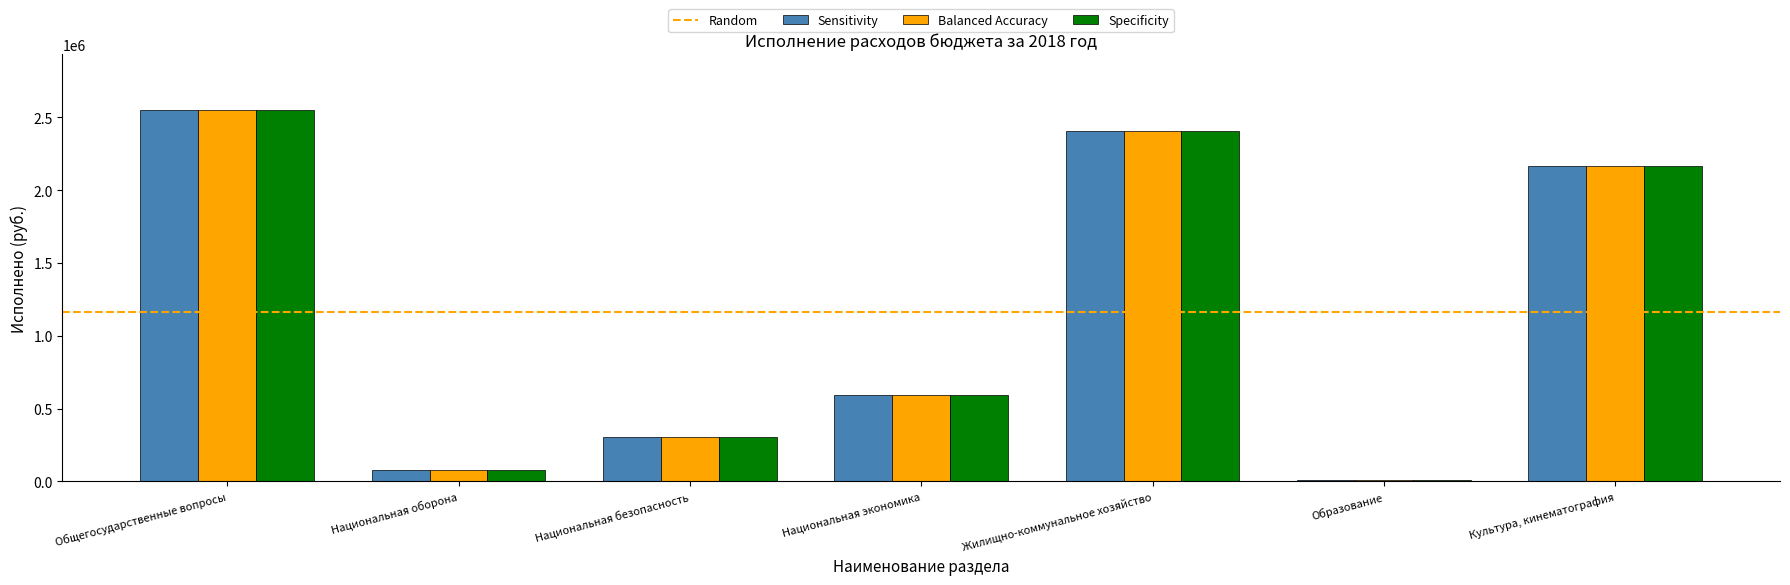

Rank the categories by Sensitivity value from highest to lowest.

Общегосударственные вопросы, Жилищно-коммунальное хозяйство, Культура, кинематография, Национальная экономика, Национальная безопасность, Национальная оборона, Образование